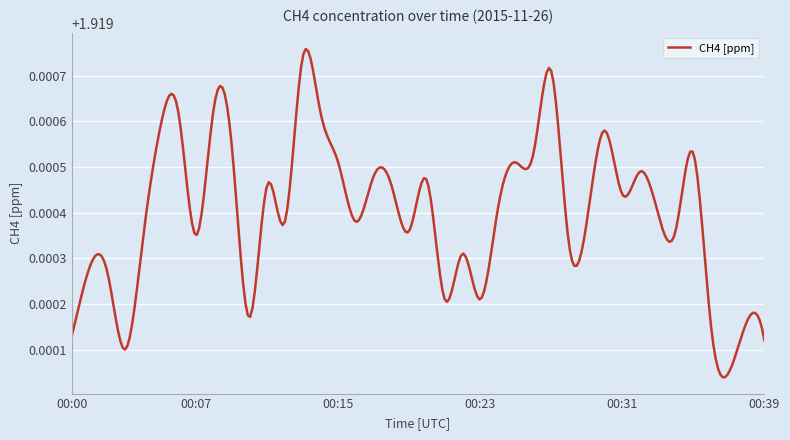

Rank the categories by value from highest to lowest.

00:13, 00:27, 00:08, 00:06, 00:14, 00:05, 00:30, 00:09, 00:26, 00:35, 00:15, 00:25, 00:32, 00:17, 00:20, 00:11, 00:18, 00:31, 00:24, 00:33, 00:12, 00:16, 00:29, 00:19, 00:34, 00:07, 00:04, 00:28, 00:22, 00:01, 00:02, 00:21, 00:23, 00:10, 00:38, 00:36, 00:00, 00:39, 00:03, 00:37